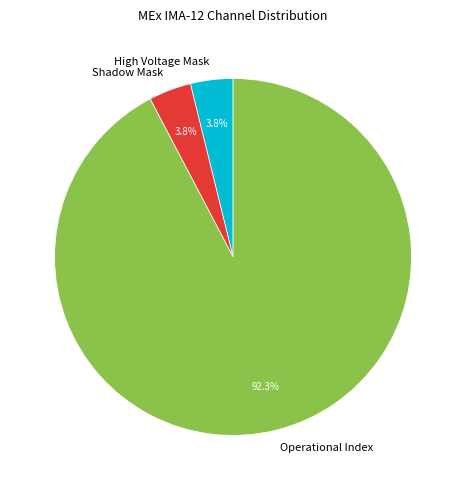

Which category has the biggest portion of the pie?

Operational Index